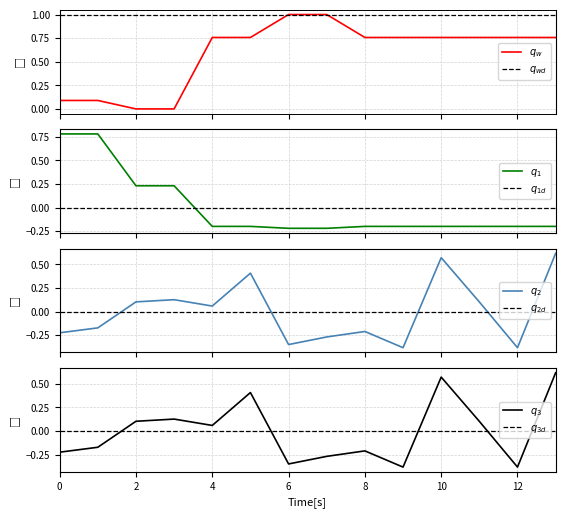

Does the chart have visible grid lines?

Yes